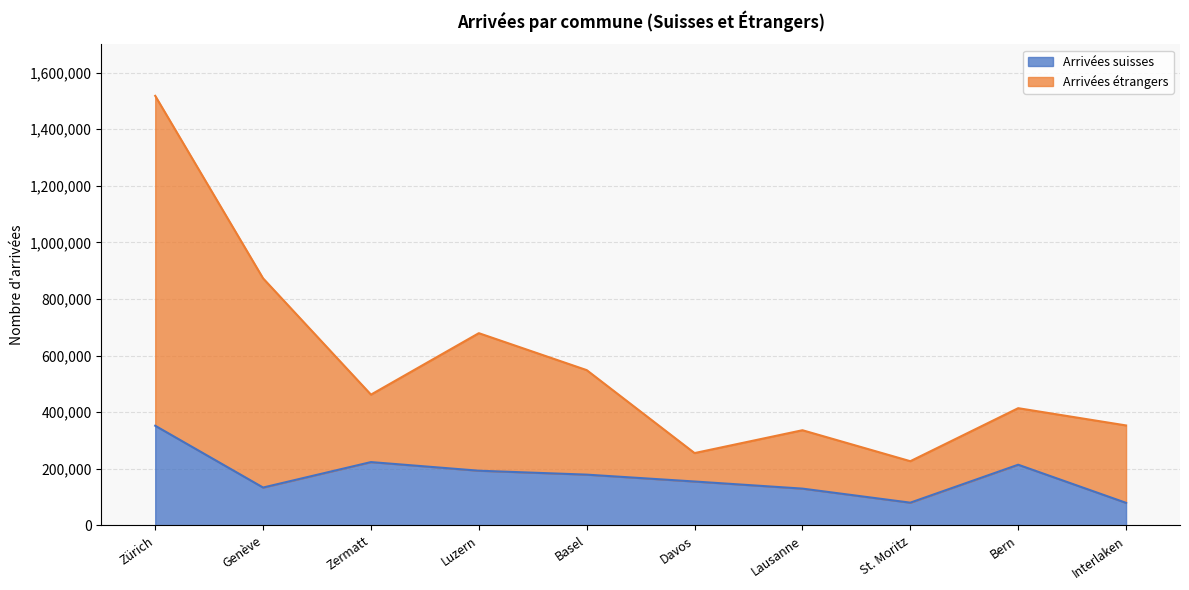

What is the maximum value for Arrivées suisses?

352182